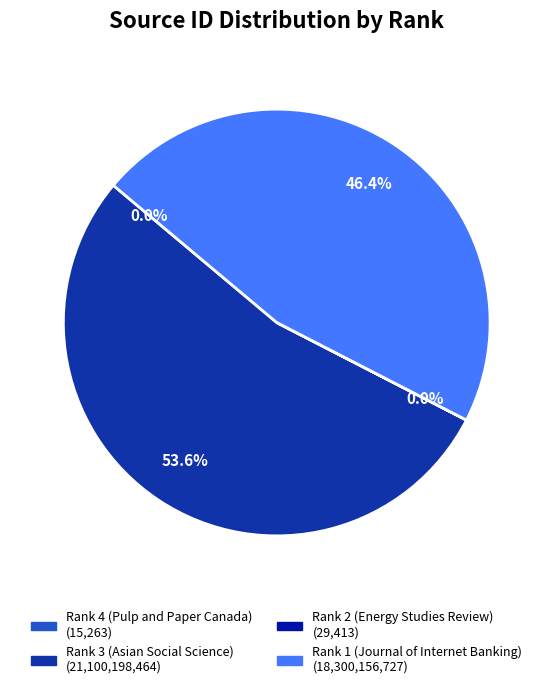

Which has a higher value, Rank 1 (Journal of Internet Banking) or Rank 3 (Asian Social Science)?

Rank 3 (Asian Social Science)